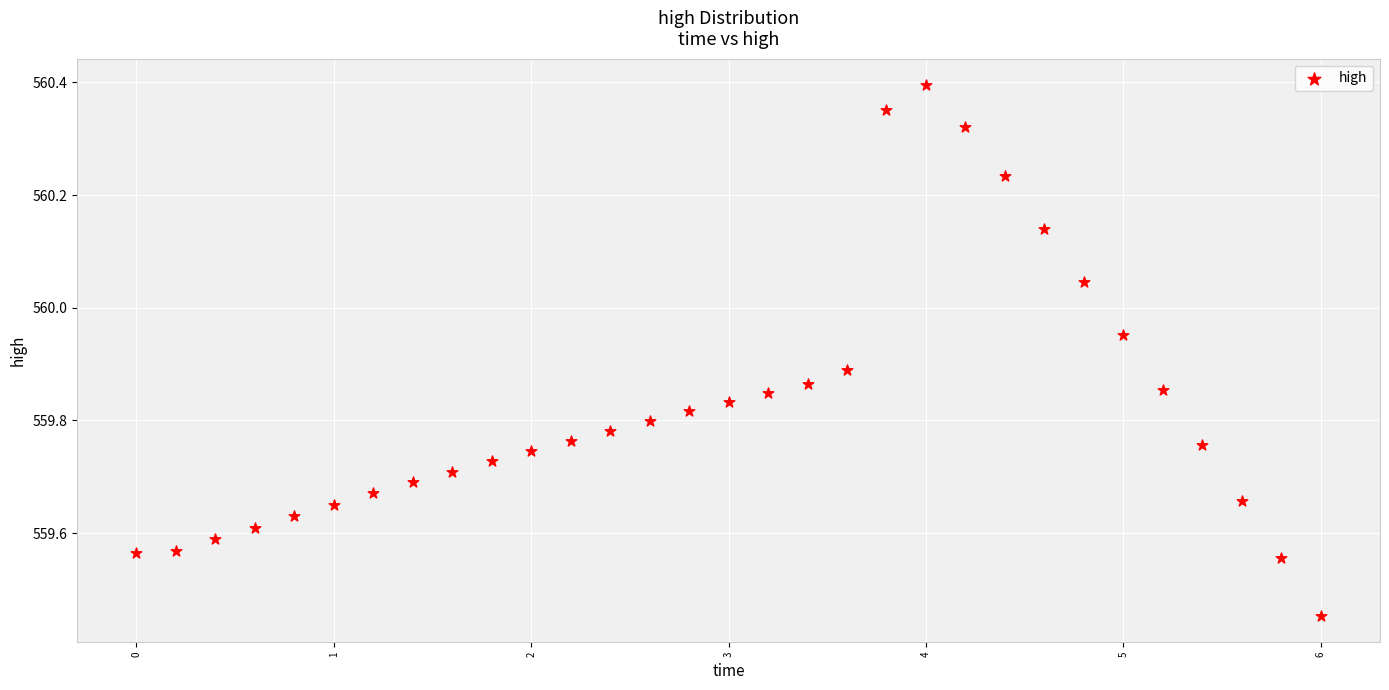

What is the range of Y values (max minus min)?

0.9